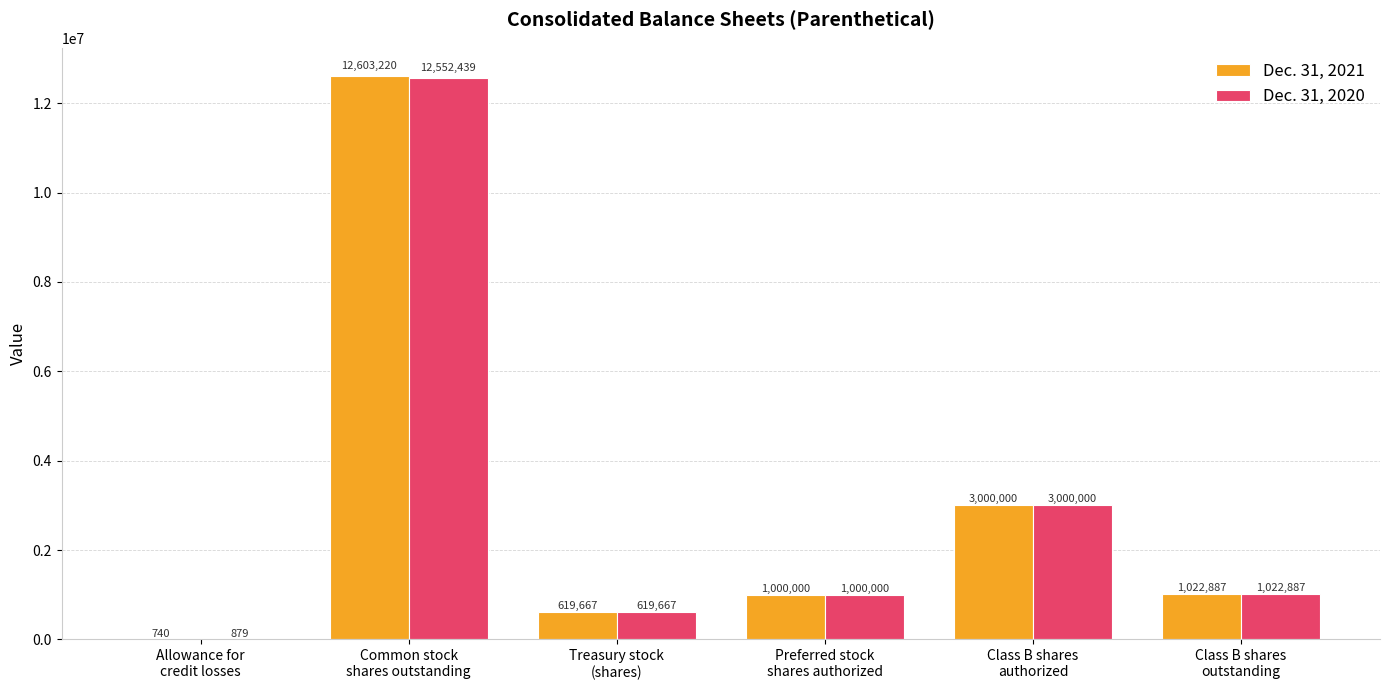

What is the greatest value displayed?

12603220